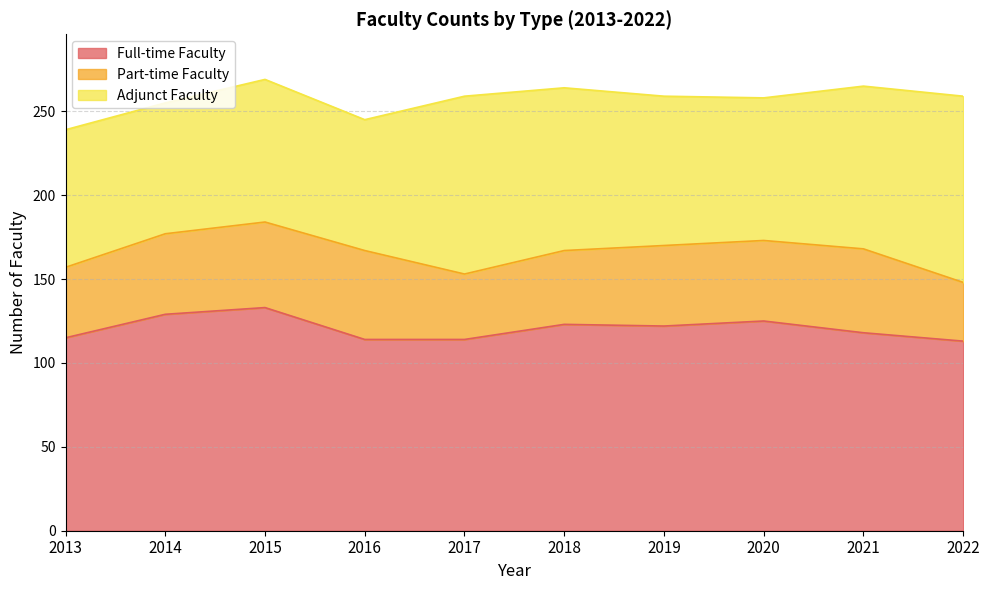

What is the value of the Full-time Faculty point at the 1st from the left?

115